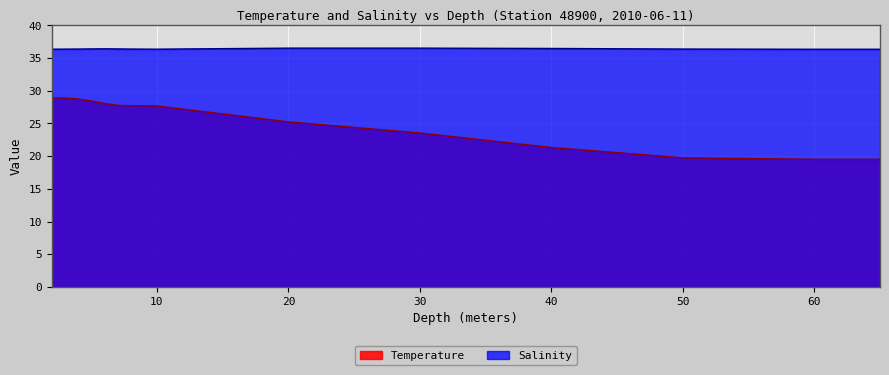

What is the label of the 6th point from the right?

20.0